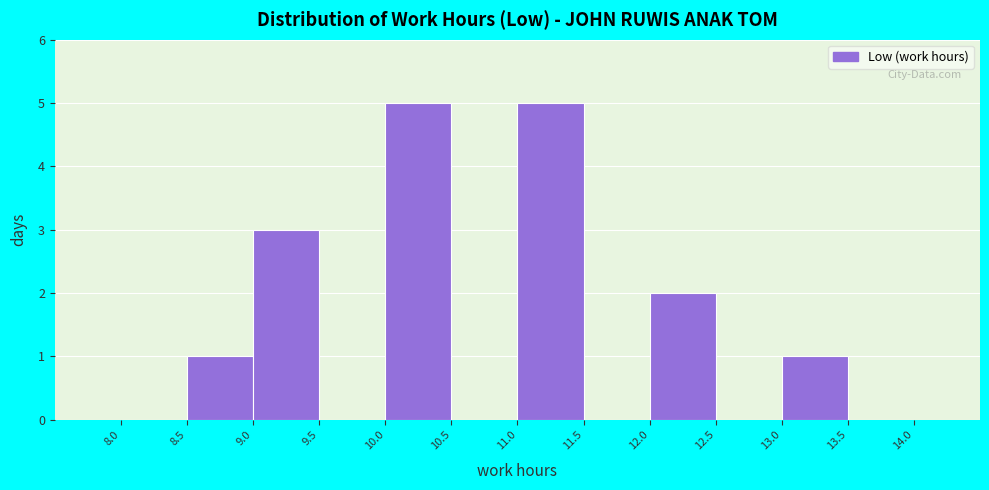

Reading left to right, transcribe this chart: for each bar, give the range it covers on the x-axis and its height. The values are not printed on the chart, so give them approximately, as read against the axis.

8.0 to 8.5: 0
8.5 to 9.0: 1
9.0 to 9.5: 3
9.5 to 10.0: 0
10.0 to 10.5: 5
10.5 to 11.0: 0
11.0 to 11.5: 5
11.5 to 12.0: 0
12.0 to 12.5: 2
12.5 to 13.0: 0
13.0 to 13.5: 1
13.5 to 14.0: 0